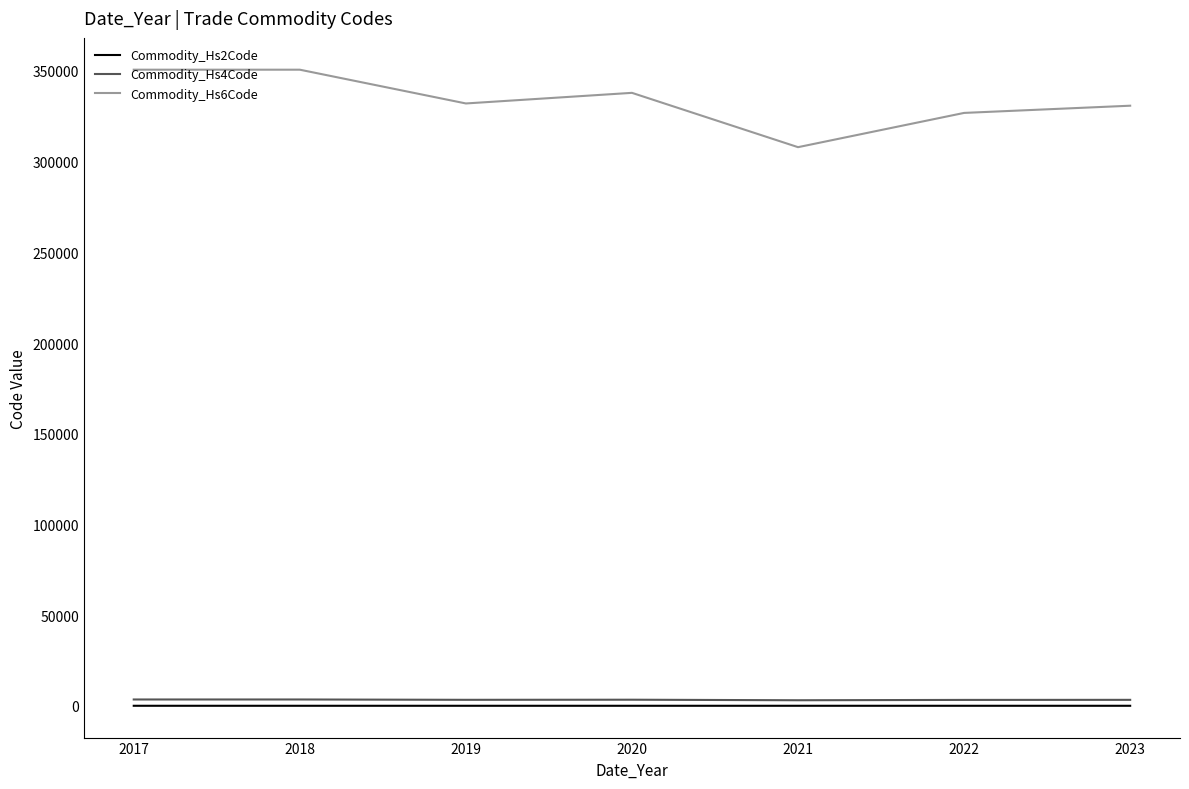

Which series has the largest total across all categories?

Commodity_Hs6Code